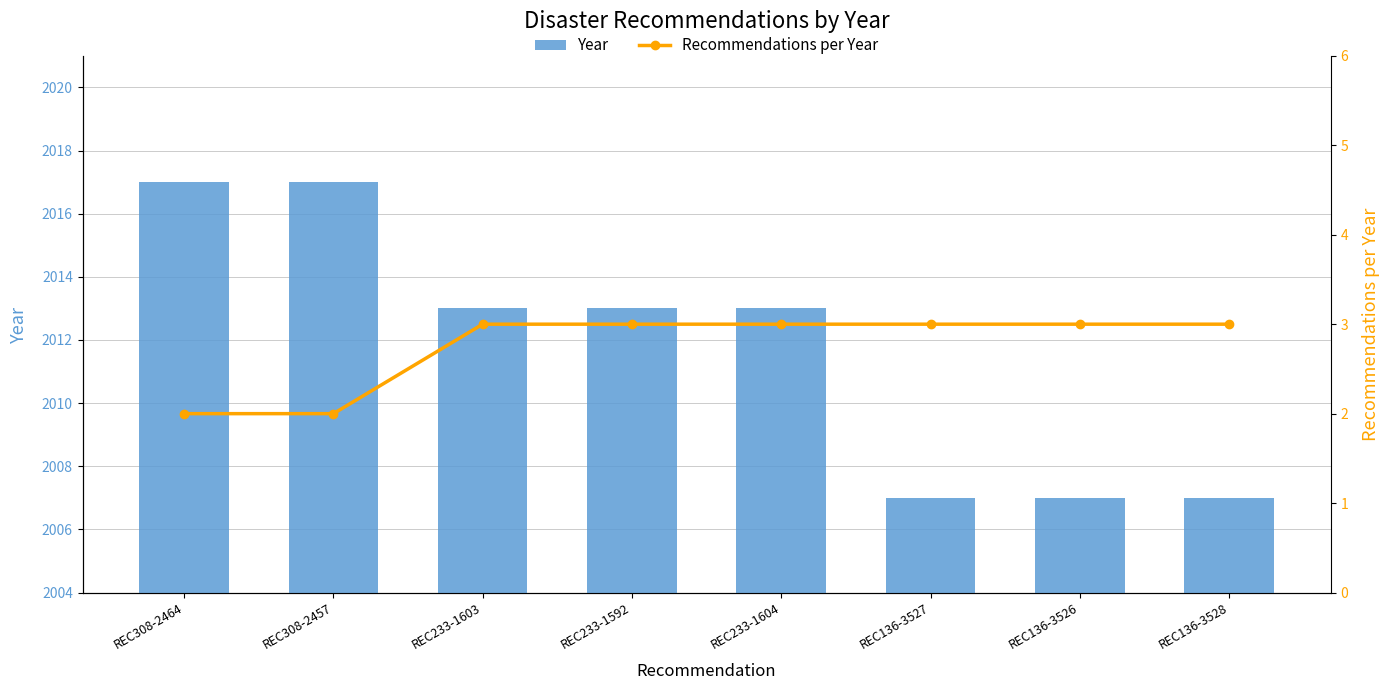

Count the number of data series in this chart.

2